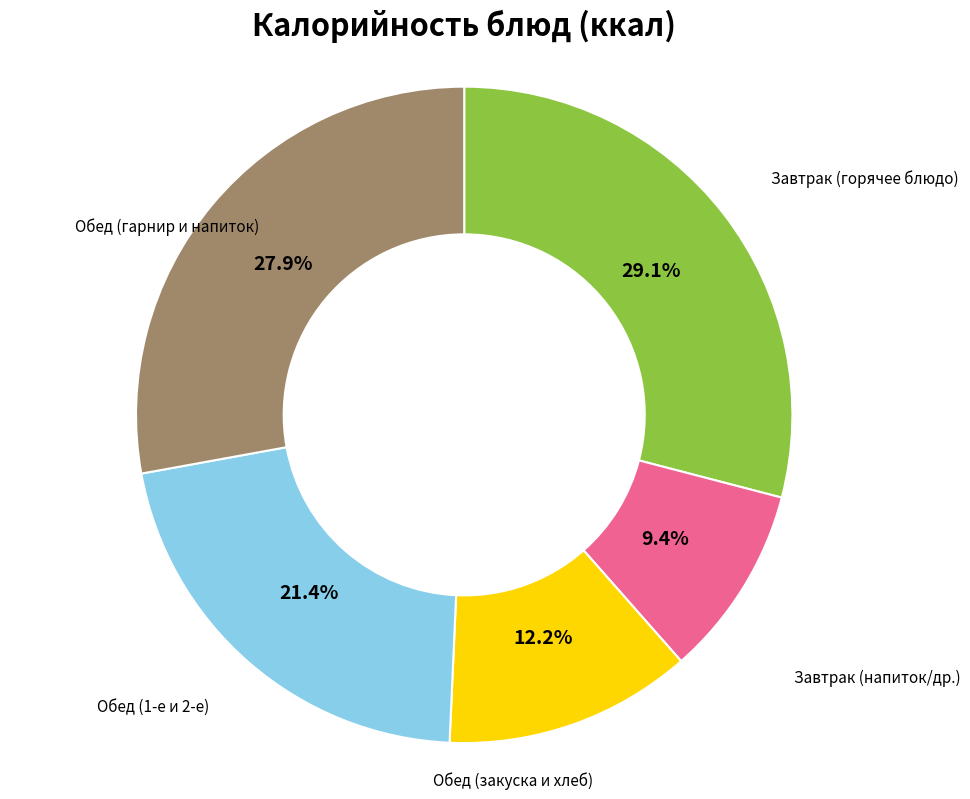

Does any single category account for the majority?

No